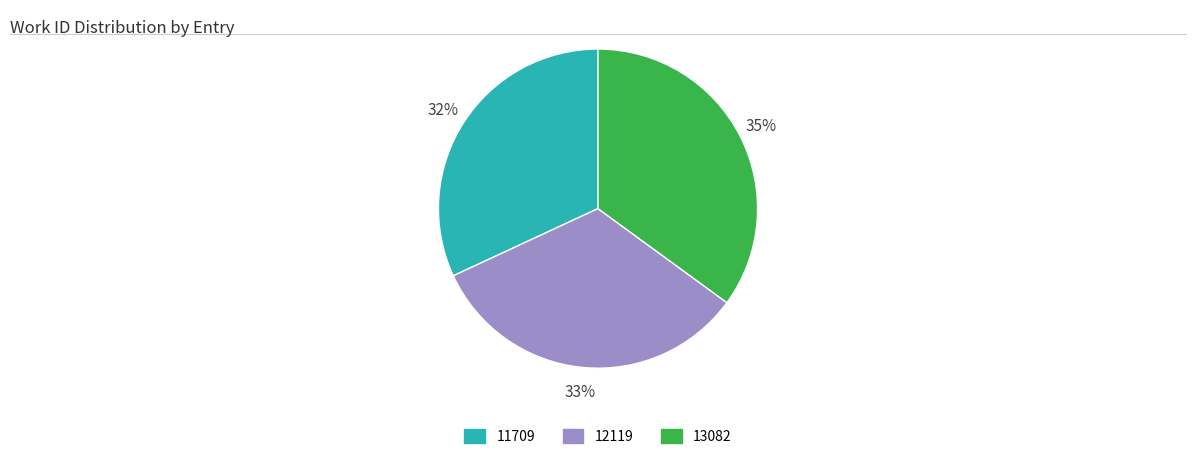

To the nearest percent, what is the average slice percentage?

33%